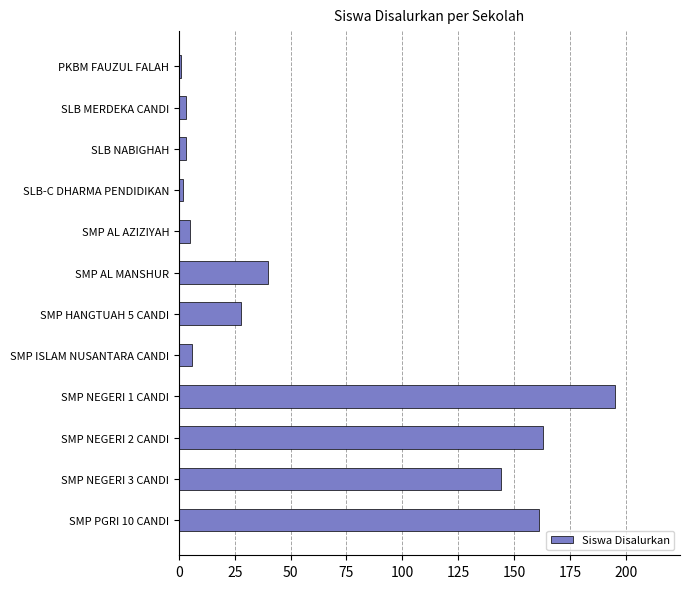

What is the average value?

63